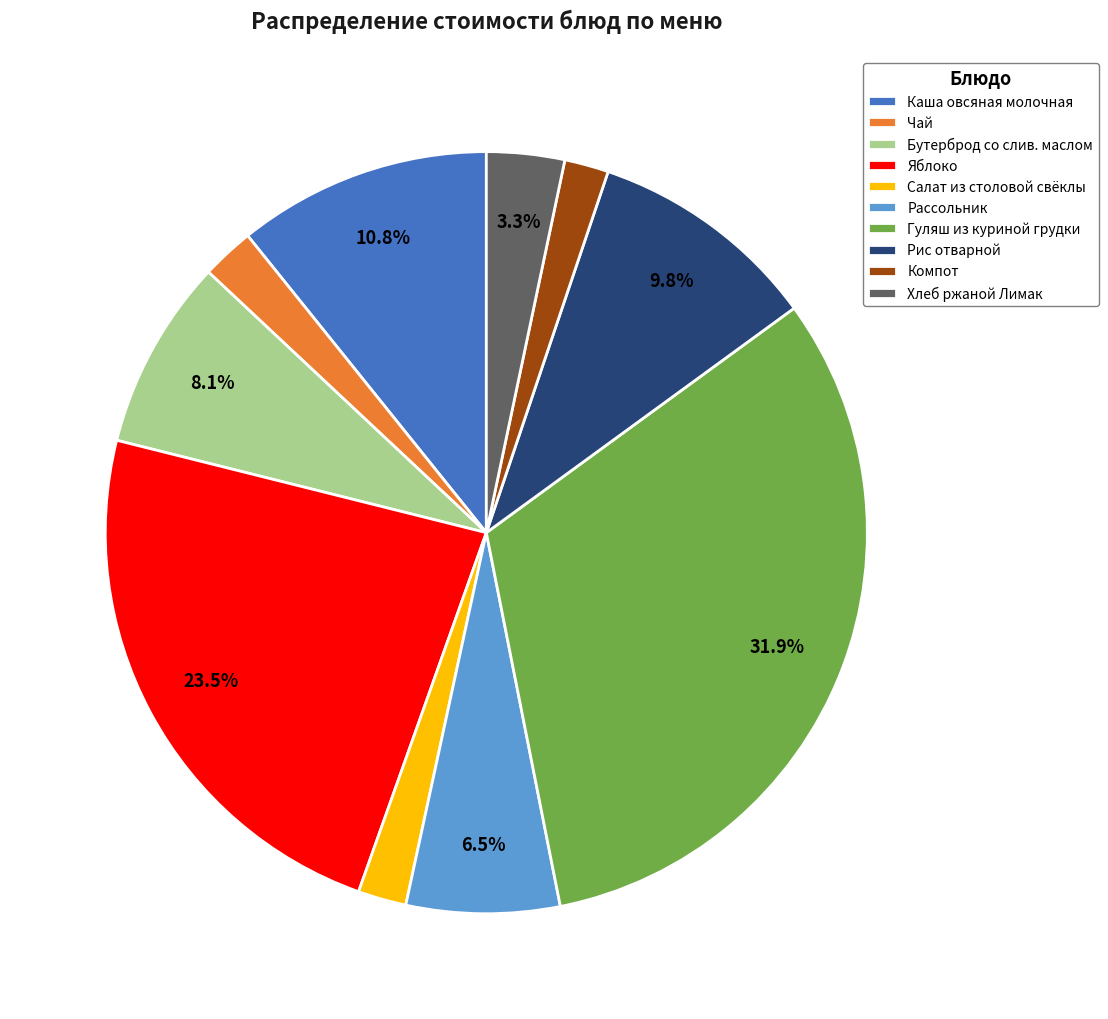

Which has a higher value, Чай or Рис отварной?

Рис отварной